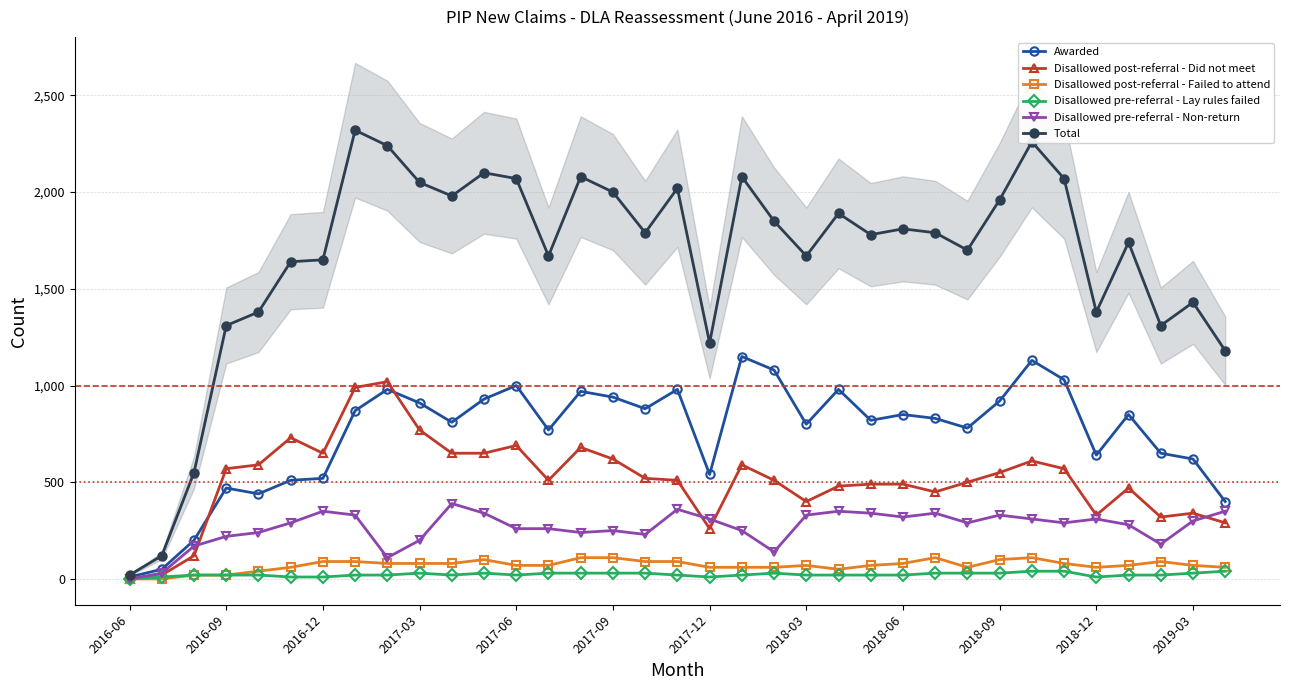

Rank the series by their maximum value, from lowest to highest.

Disallowed pre-referral - Lay rules failed, Disallowed post-referral - Failed to attend, Disallowed pre-referral - Non-return, Disallowed post-referral - Did not meet, Awarded, Total